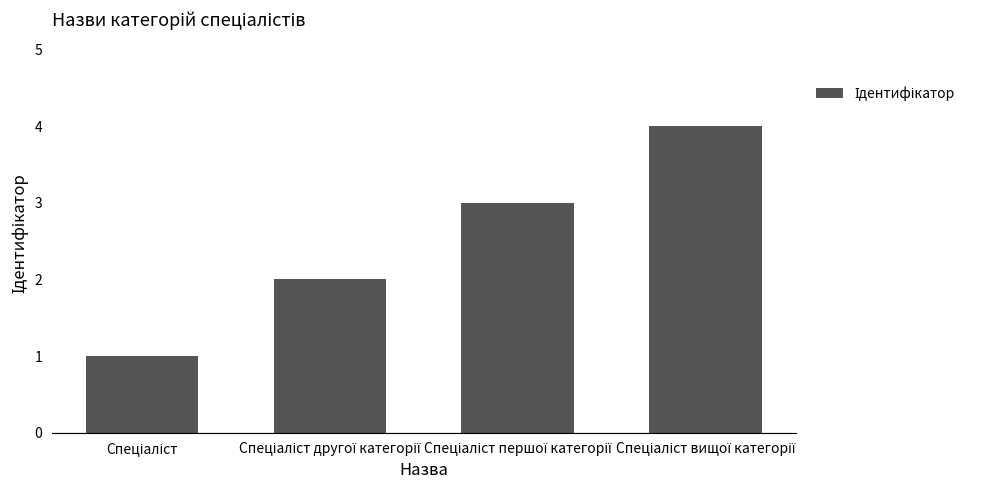

What is the sum of all values?

10